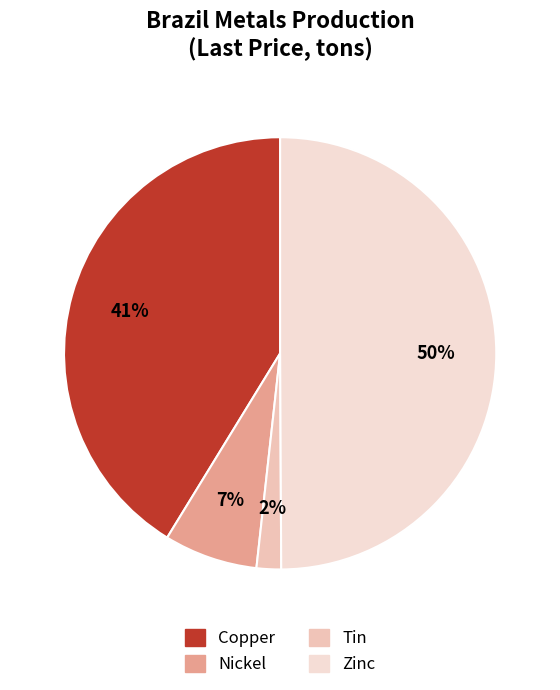

True or false: Zinc accounts for 50% of the total.

True